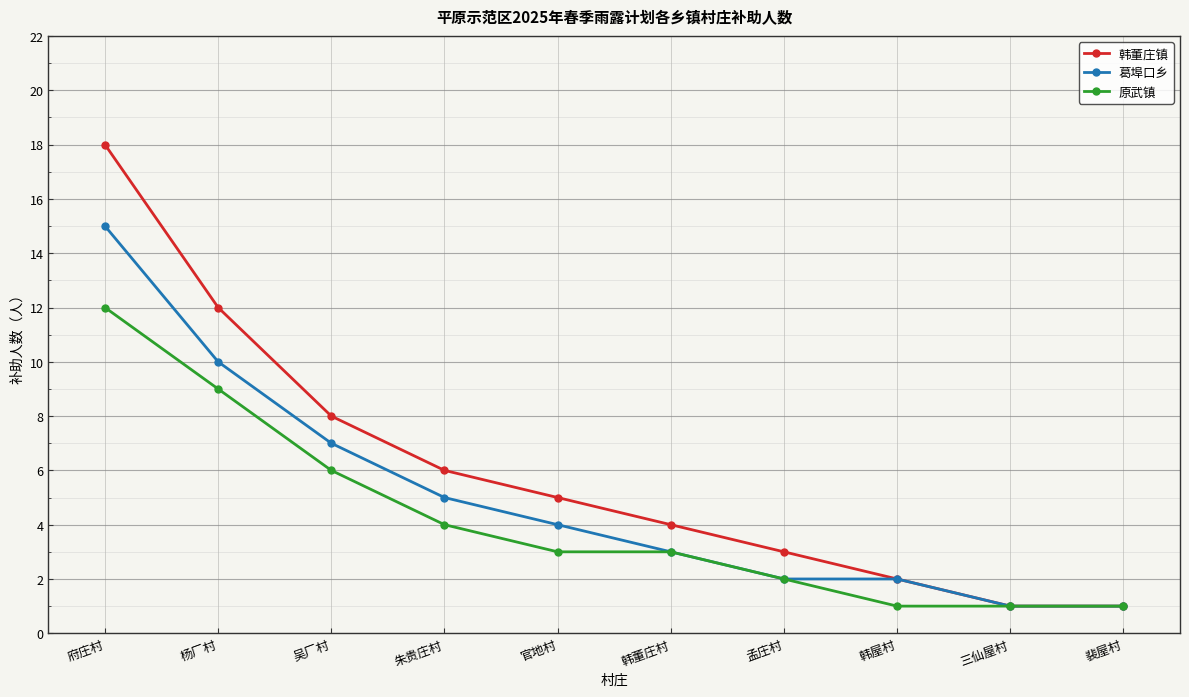

How many values in the 葛埠口乡 series are below 4?

5